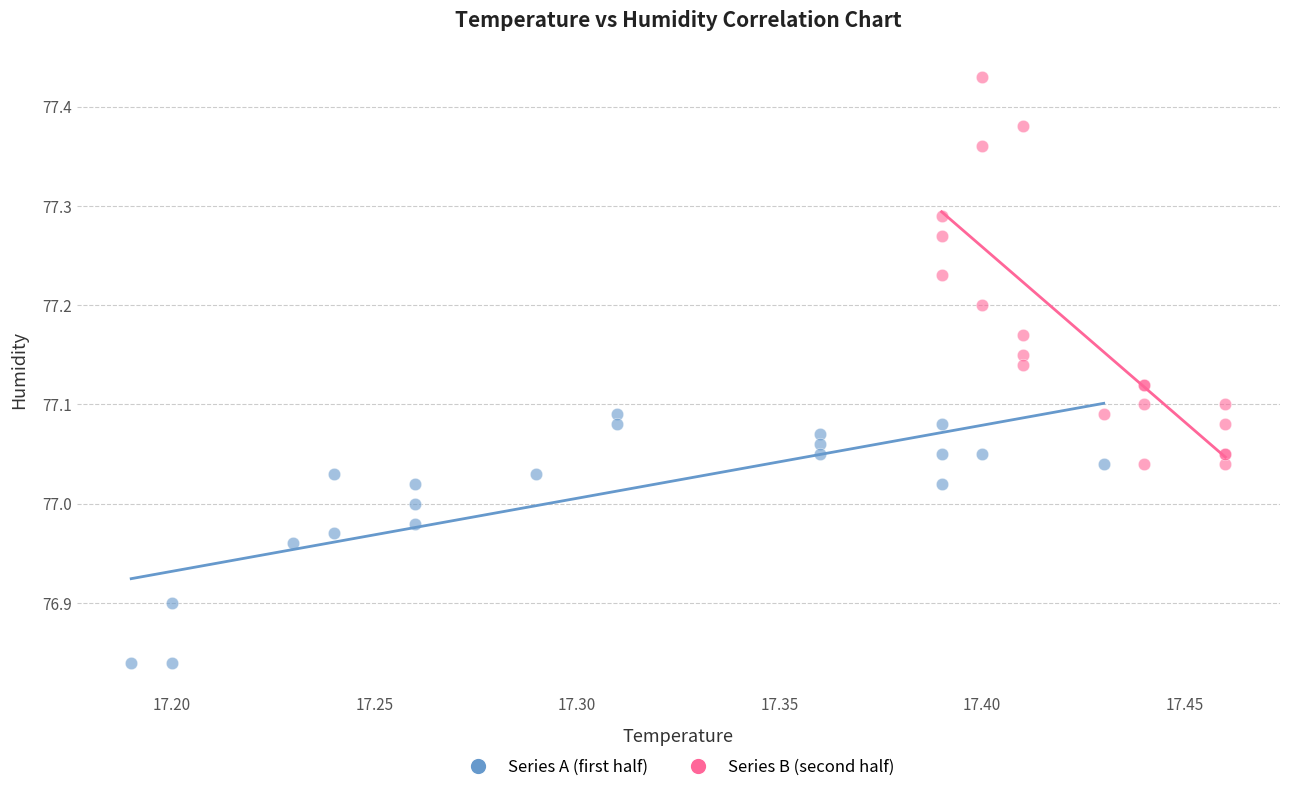

Which series has the widest spread of Y values?

Series B (second half)